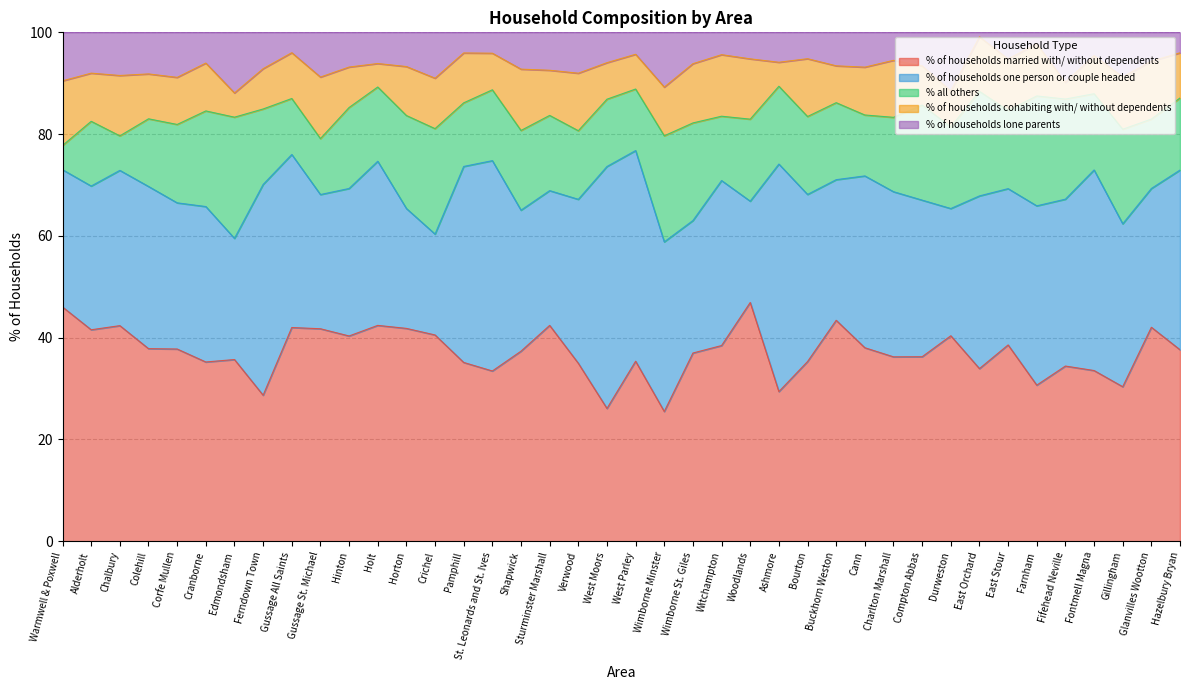

Rank the series by their maximum value, from highest to lowest.

% of households one person or couple headed, % of households married with/ without dependents, % all others, % of households cohabiting with/ without dependents, % of households lone parents